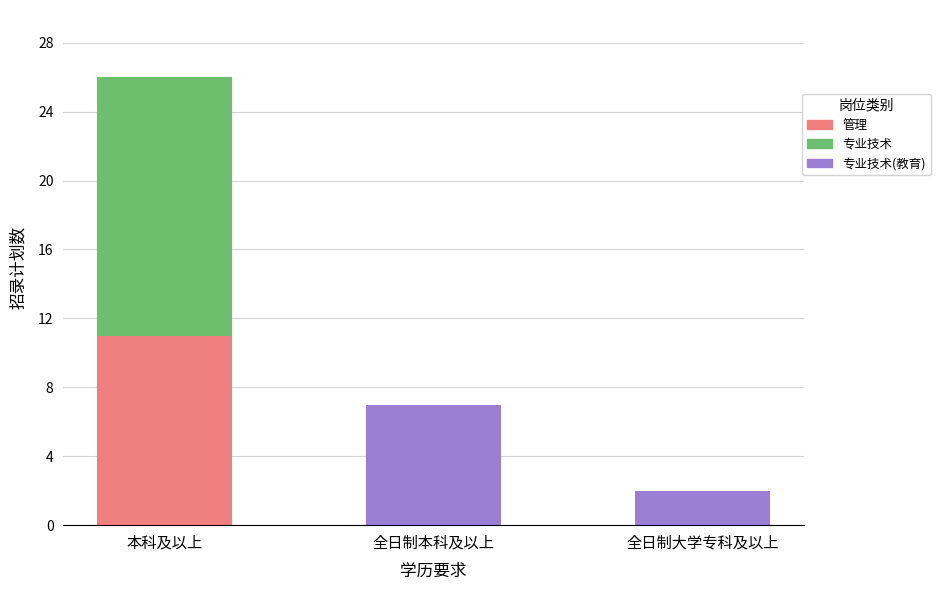

The 管理 series shows 0 at 全日制大学专科及以上. True or false?

True